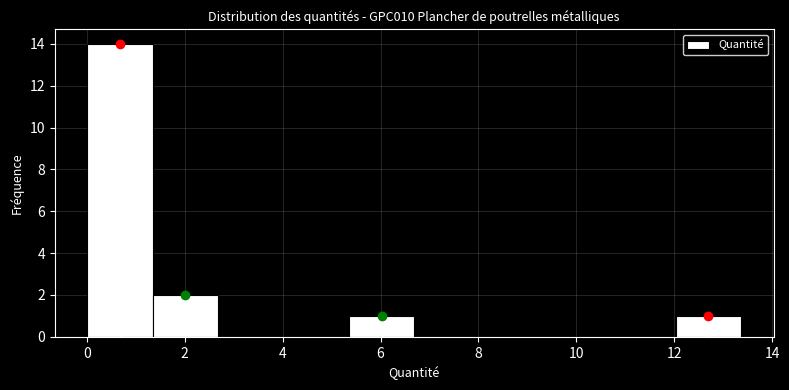

What is the height of the bar covering 5.4 to 6.6 on the x-axis? Neither the bar edges nor the heights are printed on the chart, so give them approximately, as read against the axes.

1